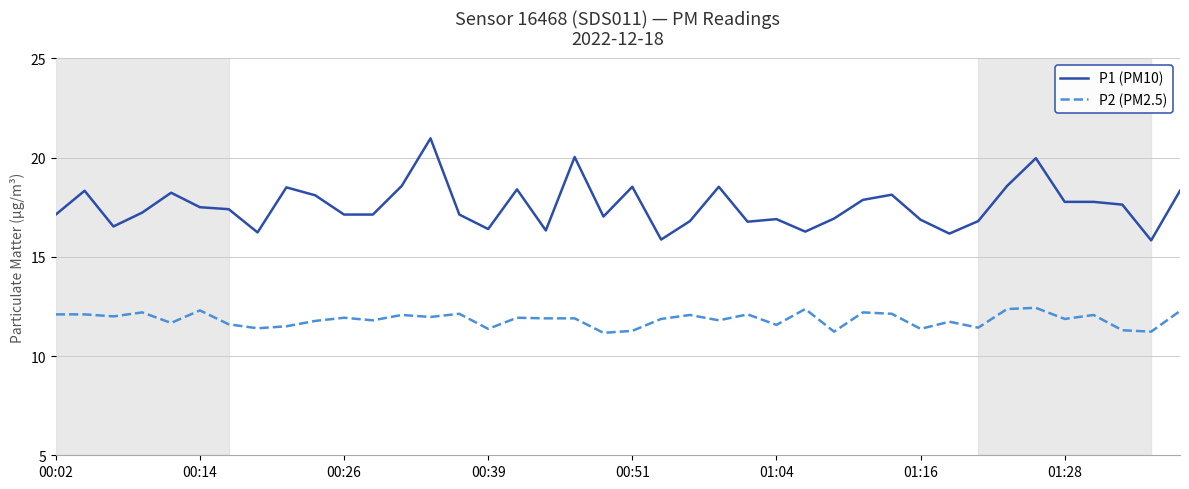

How many lines are shown in the chart?

2